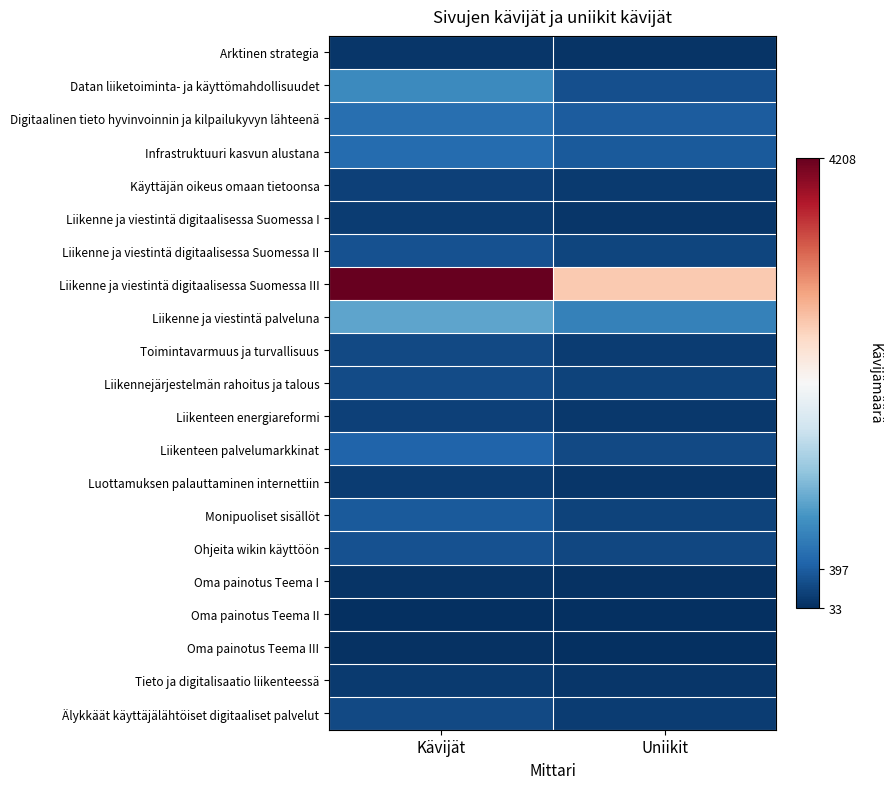

Which series has the largest total across all categories?

Liikenne ja viestintä digitaalisessa Suomessa III